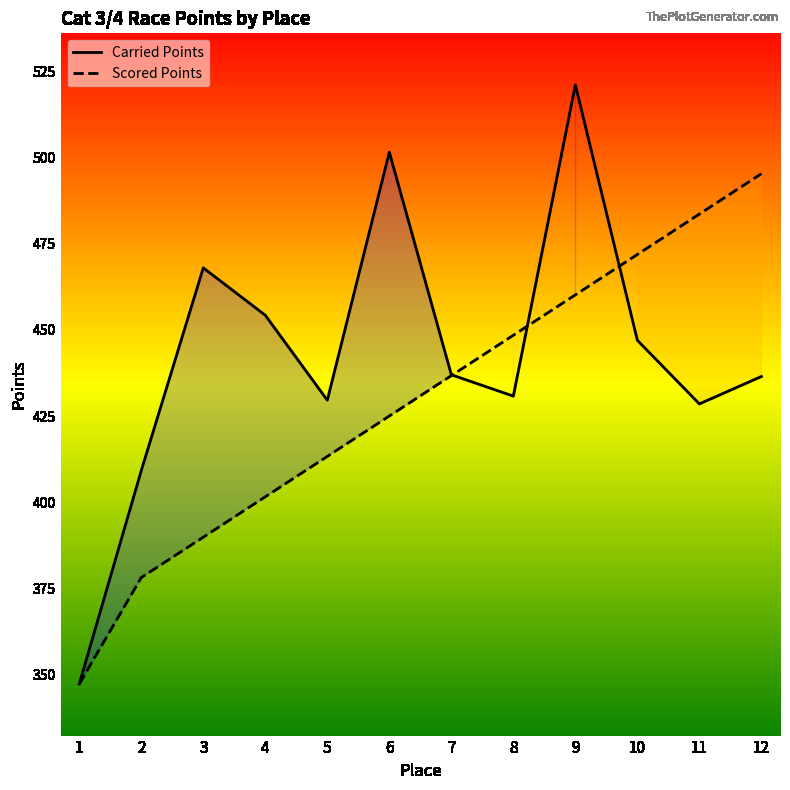

Is it true that Scored Points equals 150.9 at 7?

False